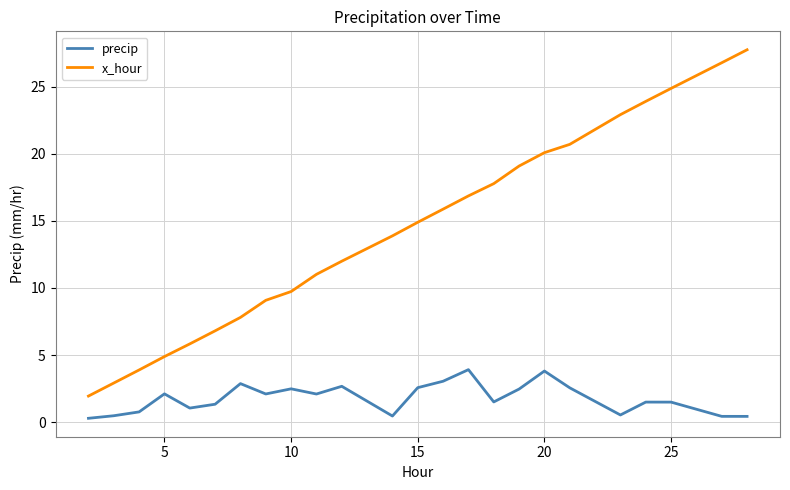

True or false: x_hour and precip cross at least once.

False